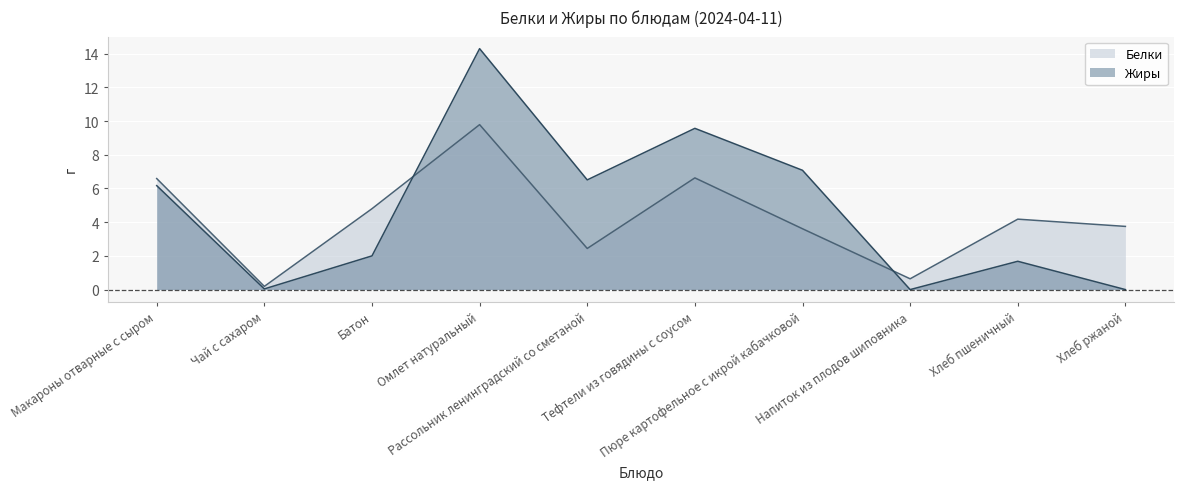

Reading right to left, what are all the values shown in this chart?

Белки: 3.8	4.2	0.6	3.6	6.6	2.4	9.8	4.8	0.2	6.6
Жиры: 0.0	1.7	0.0	7.1	9.6	6.5	14.3	2.0	0.0	6.2